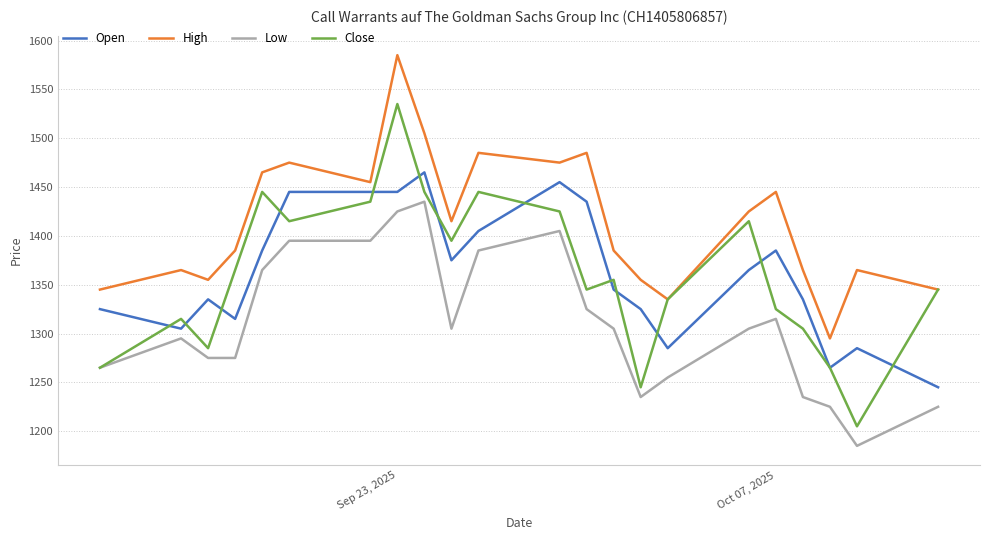

True or false: Low and High intersect in this chart.

False